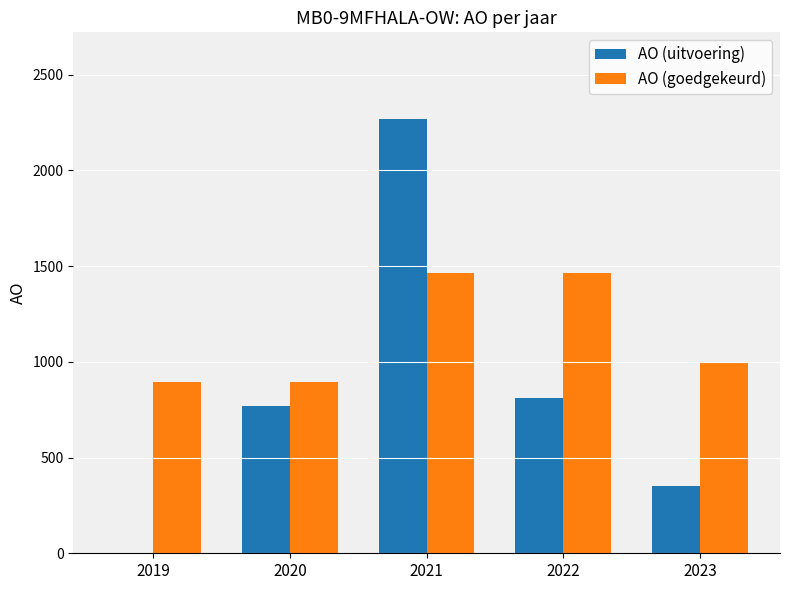

Does the chart contain stacked bars?

No